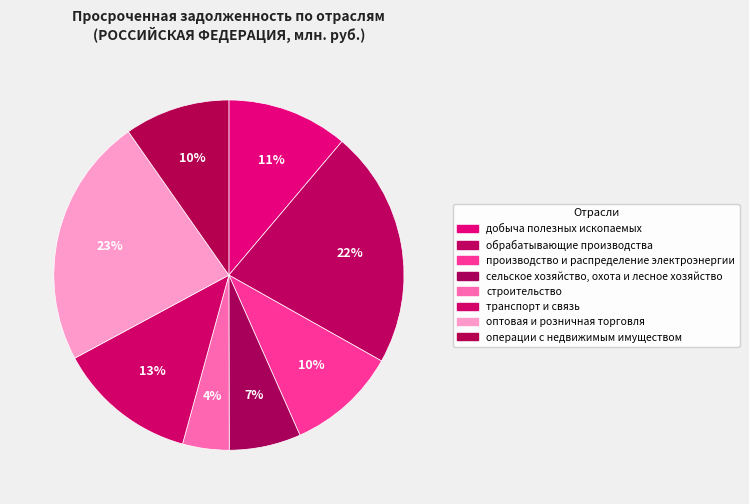

To the nearest percent, what is the difference between the производство и распределение электроэнергии and добыча полезных ископаемых slice percentages?

1%